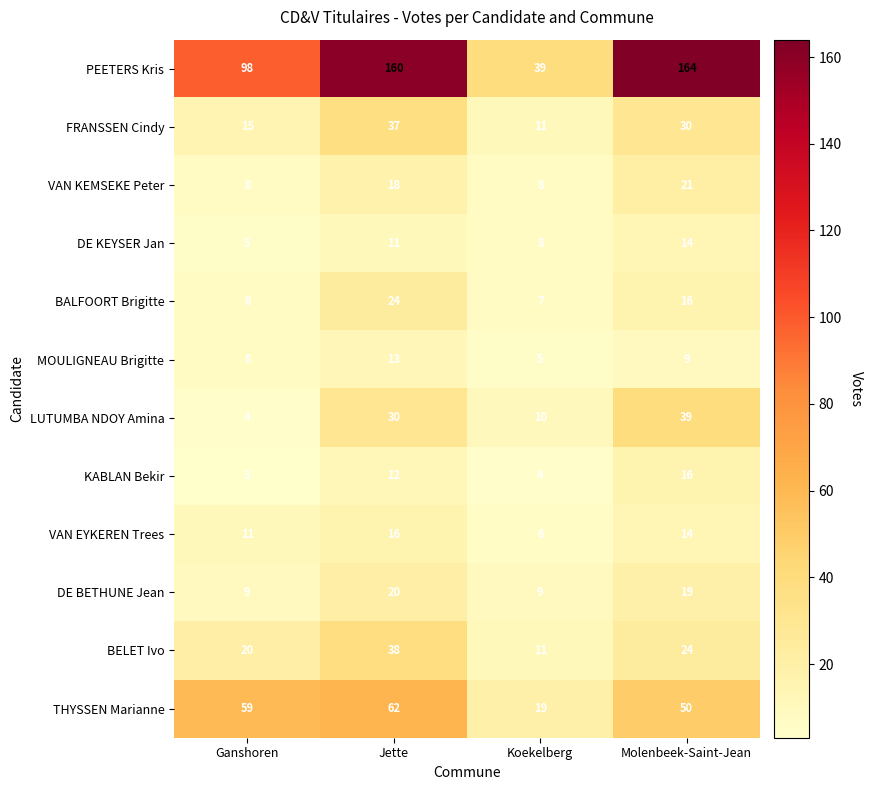

The MOULIGNEAU Brigitte series shows 8 at Ganshoren. True or false?

True